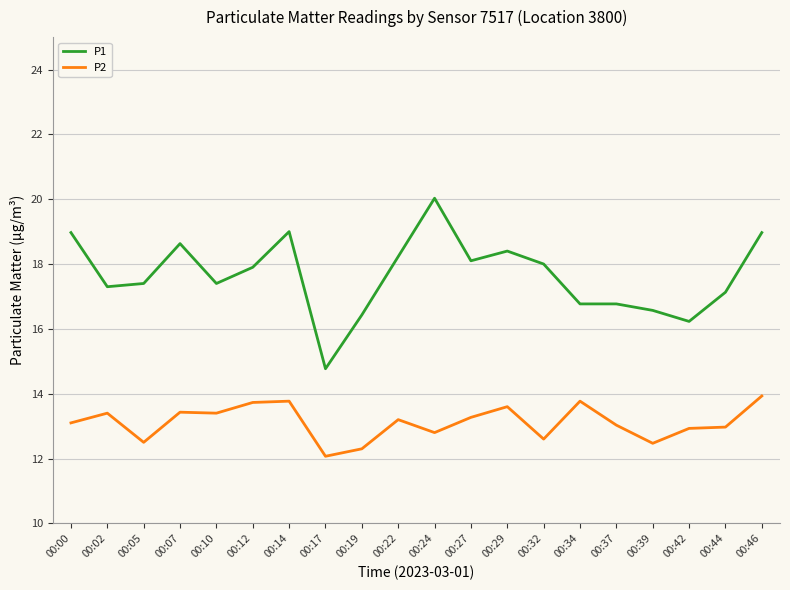

How many values in the P1 series are below 17?

6